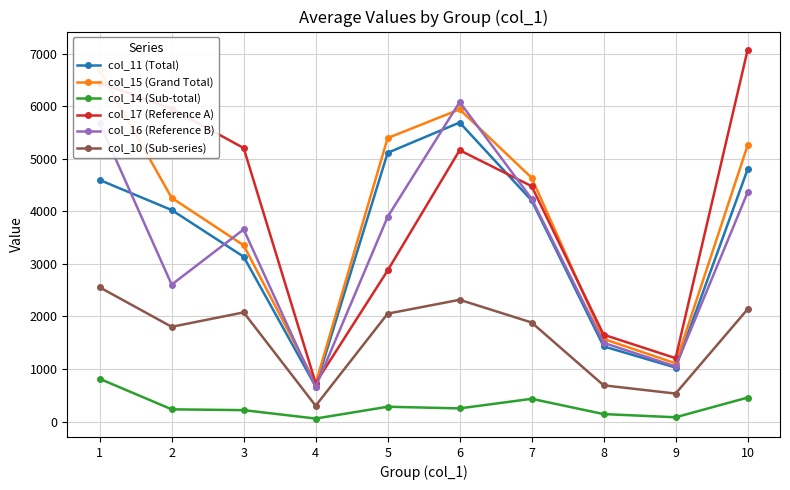

Is it true that col_15 (Grand Total) equals 1571.0 at 8?

True